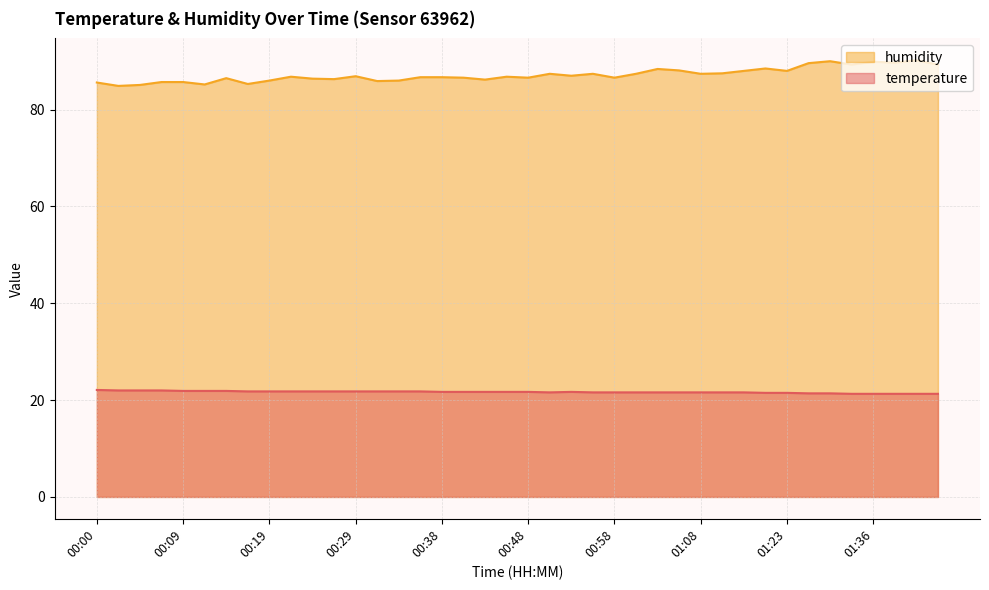

What is the total value across all series at 00:09?

107.6